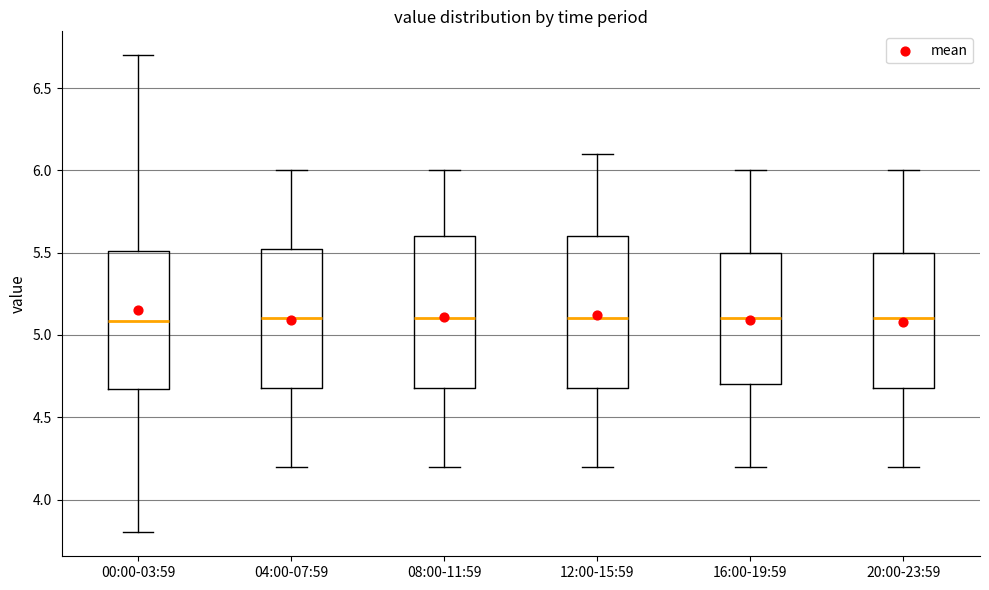

Reading left to right, read every box against the y-axis: the position of its median line, the range the box covers, and the ends of its whiskers. The values are not printed on the chart, so give them approximately, as read against the axis.

00:00-03:59: median 5.10, box 4.65 to 5.50, whiskers 3.80 to 6.70
04:00-07:59: median 5.10, box 4.70 to 5.55, whiskers 4.20 to 6.00
08:00-11:59: median 5.10, box 4.70 to 5.60, whiskers 4.20 to 6.00
12:00-15:59: median 5.10, box 4.70 to 5.60, whiskers 4.20 to 6.10
16:00-19:59: median 5.10, box 4.70 to 5.50, whiskers 4.20 to 6.00
20:00-23:59: median 5.10, box 4.70 to 5.50, whiskers 4.20 to 6.00